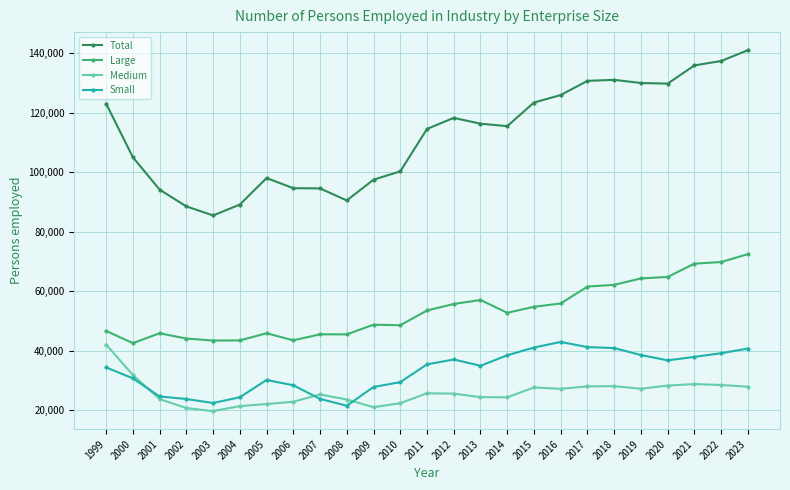

Which series changed the most between 2006 and 2023?

Total